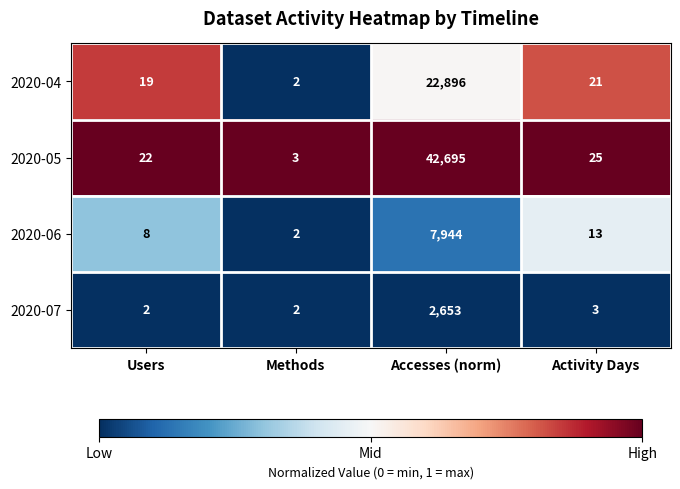

What is the total value across all series at Users?

51